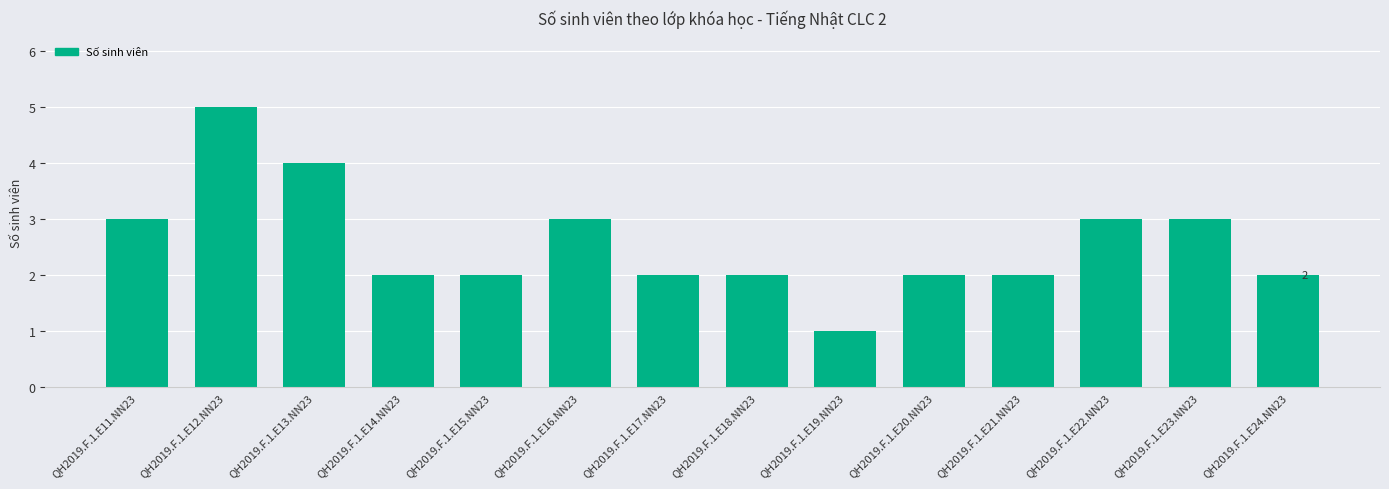

Reading left to right, transcribe all the data shown in this chart.

3	5	4	2	2	3	2	2	1	2	2	3	3	2